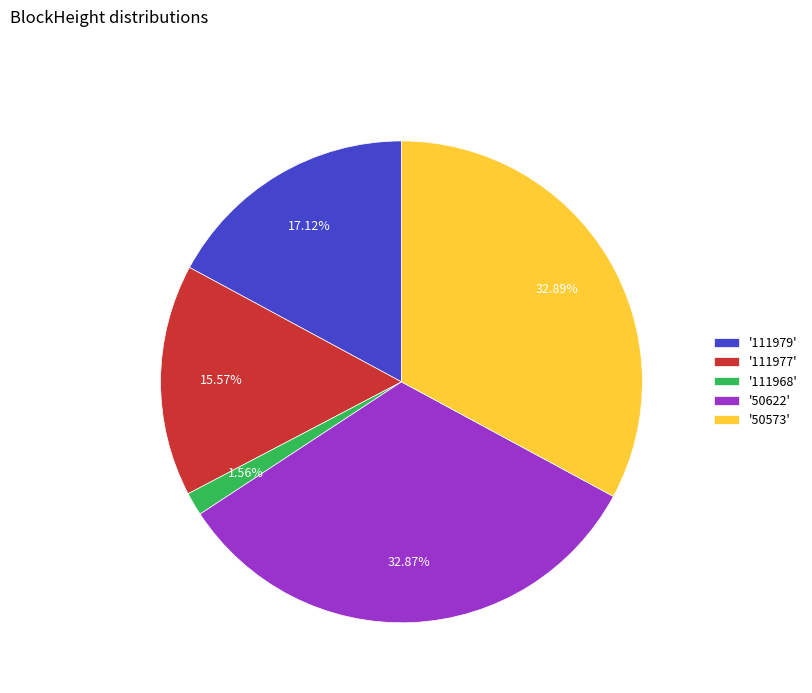

Is there any slice that represents more than half of the pie?

No